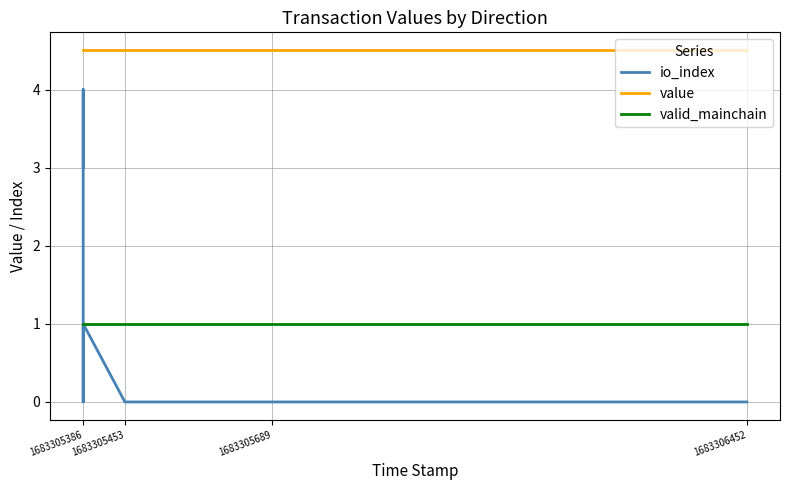

True or false: value and io_index cross at least once.

False